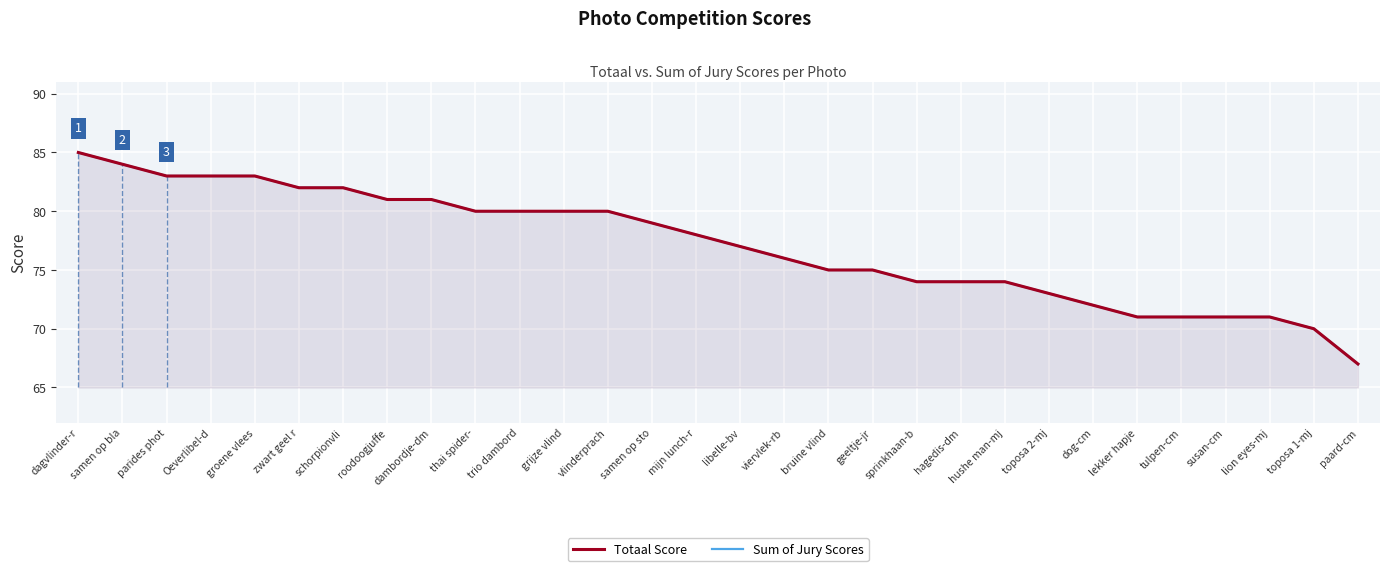

What is the value of the Sum of Jury Scores point at the 20th from the left?

74